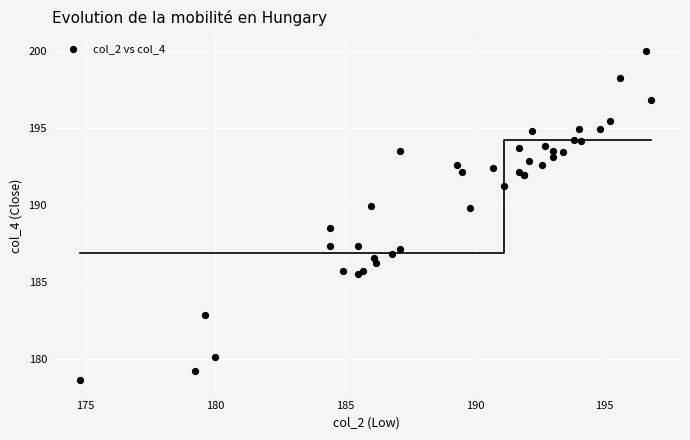

What Y value in the scatter plot is closest to 189?

188.5